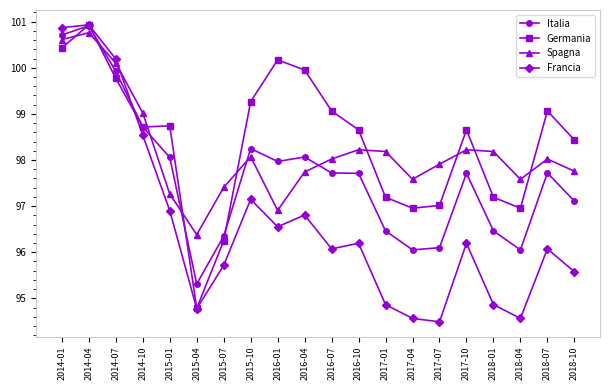

Which series ends up on top after the final intersection of Spagna and Italia?

Spagna